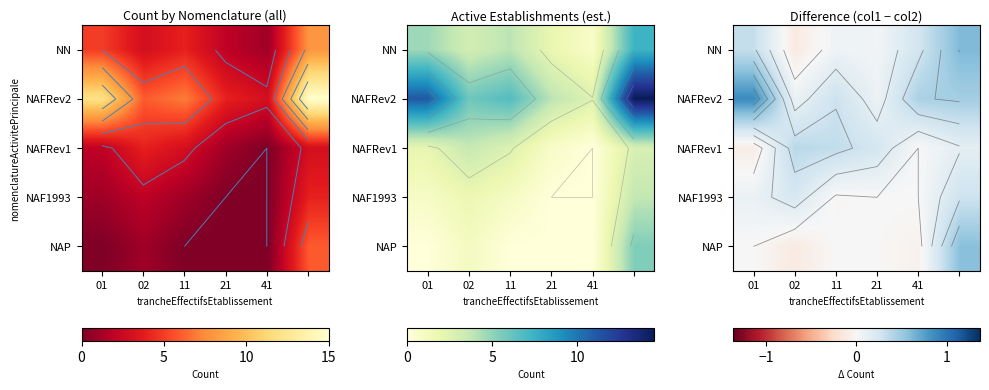

How many series are shown in this chart?

5